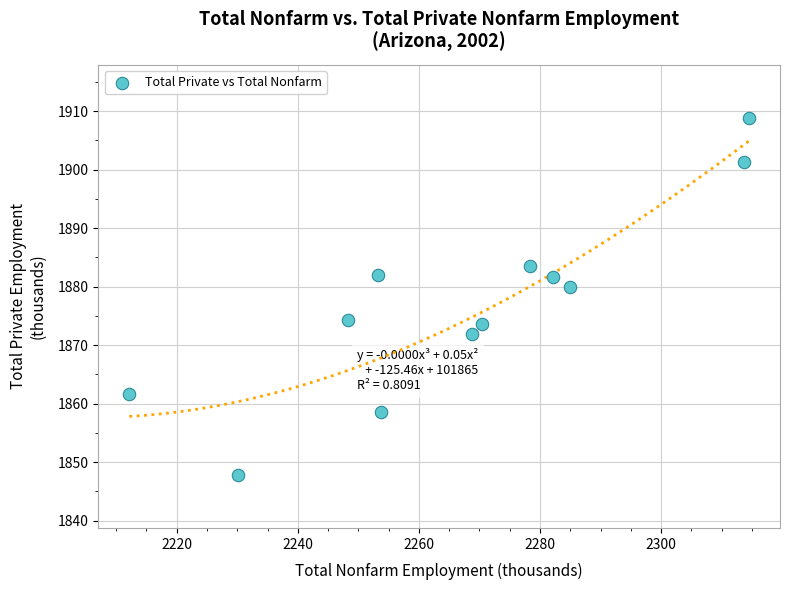

What is the range of X values (max minus min)?

102.3